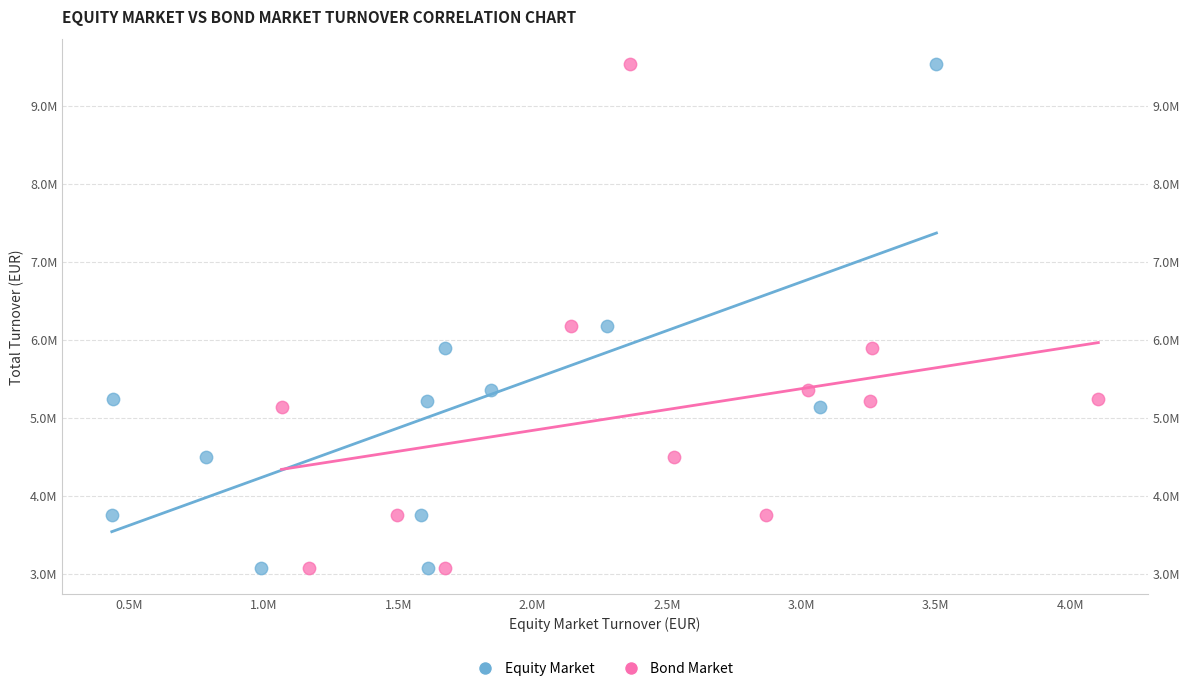

What are all the series names shown in the legend?

Equity Market, Bond Market